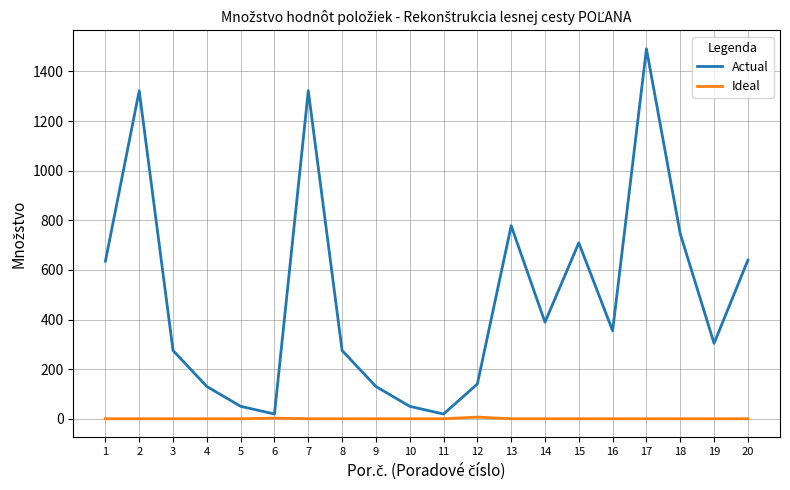

True or false: Actual has more than 2 points higher than both neighbors.

True